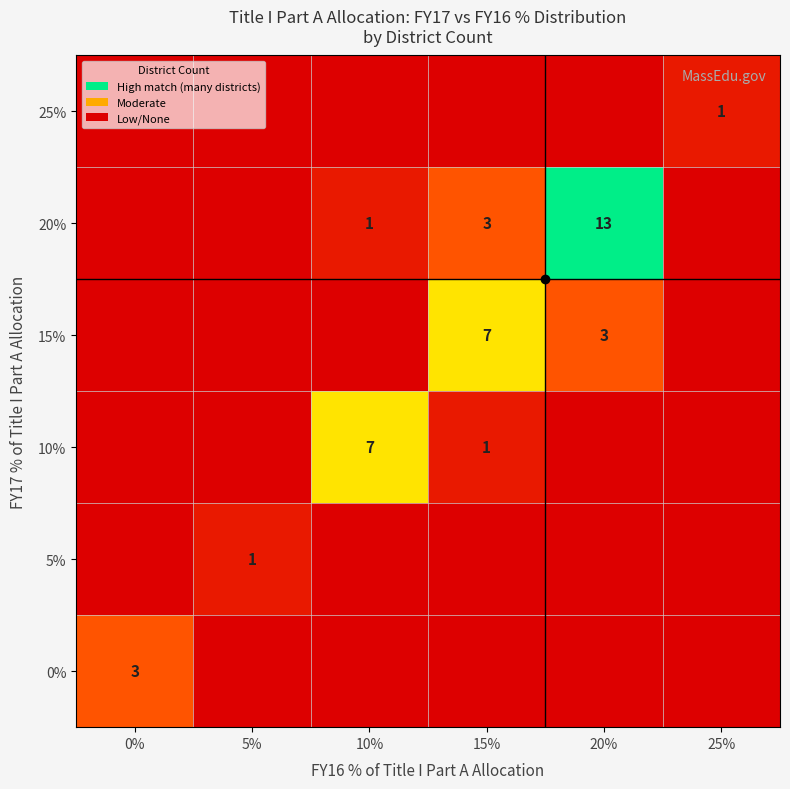

Rank the series by their maximum value, from lowest to highest.

5%, 25%, 0%, 10%, 15%, 20%